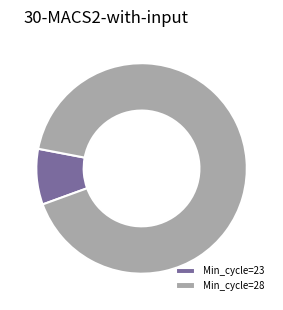

Combined, do Min_cycle=23 and Min_cycle=28 account for over 50%?

Yes